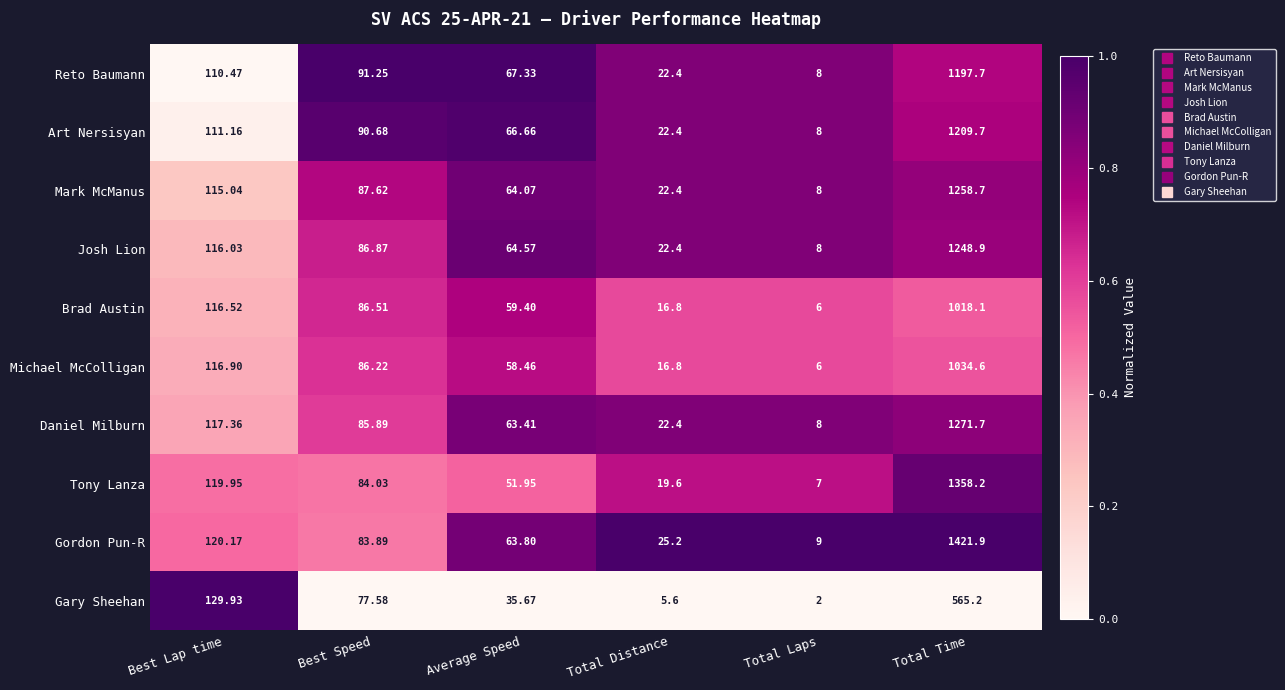

At which label is Mark McManus closest to 633?

Best Lap time